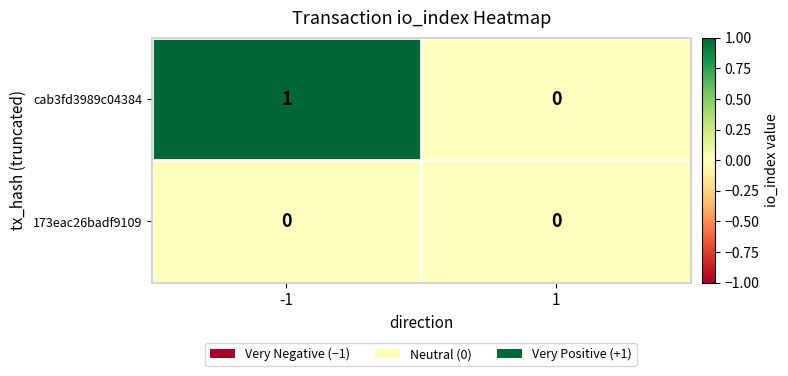

Reading left to right, what are all the values shown in this chart?

cab3fd3989c04384: 1	0
173eac26badf9109: 0	0